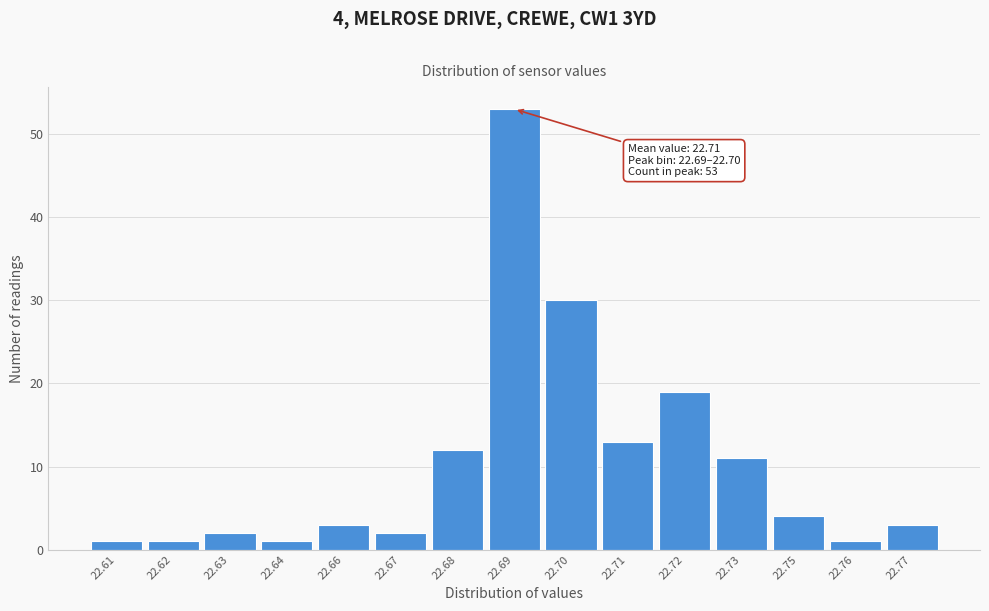

Reading right to left, what are all the values shown in this chart?

3	1	4	11	19	13	30	53	12	2	3	1	2	1	1